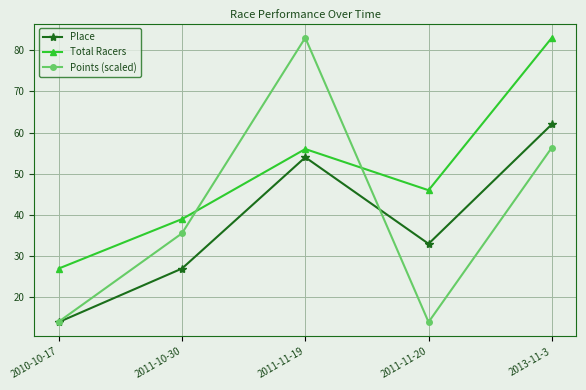

At how many categories does at least one series exceed 50?

2